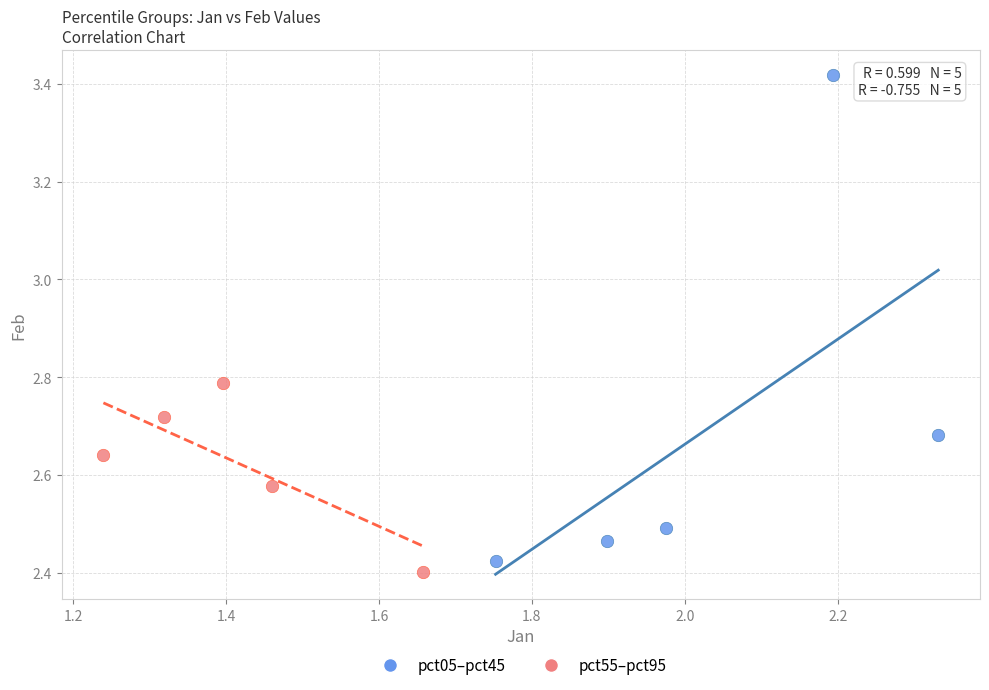

Which series has the widest spread of Y values?

pct05–pct45